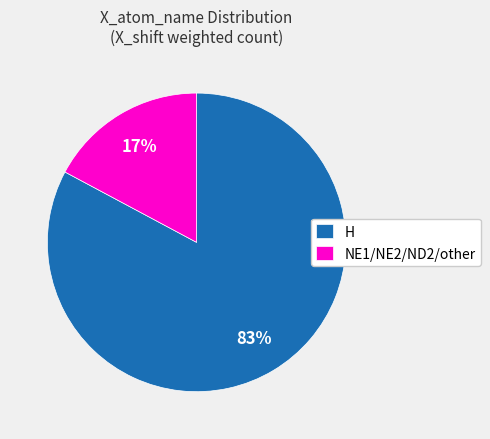

Which slice is the largest?

H